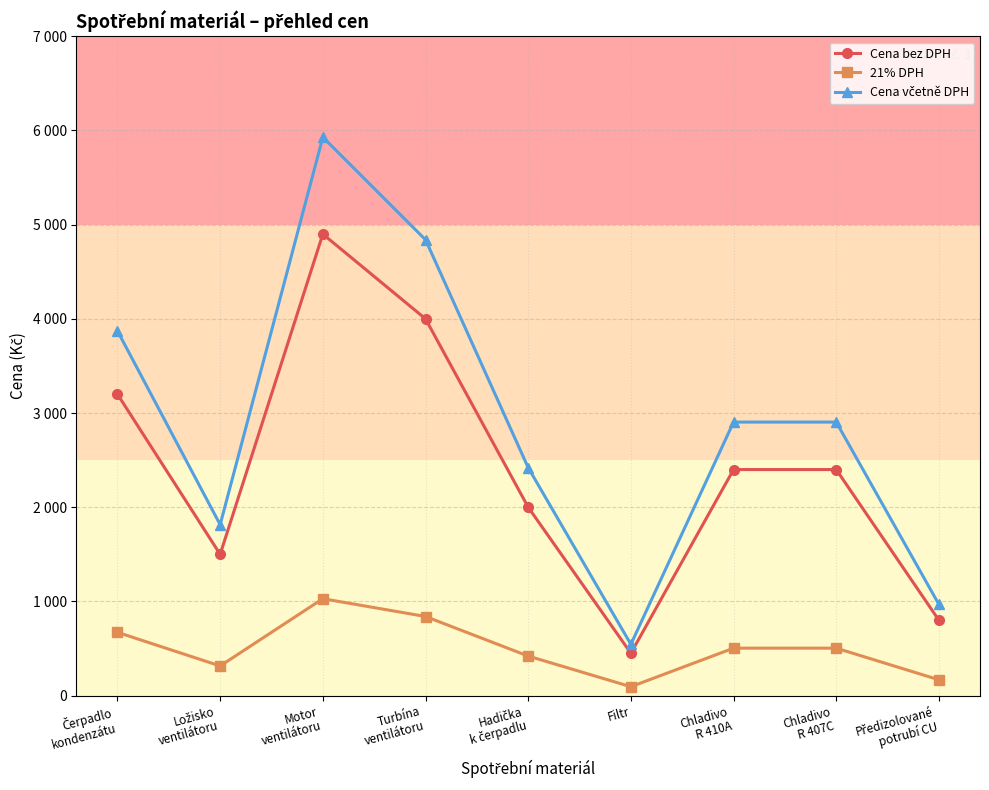

True or false: 21% DPH and Cena bez DPH intersect in this chart.

False